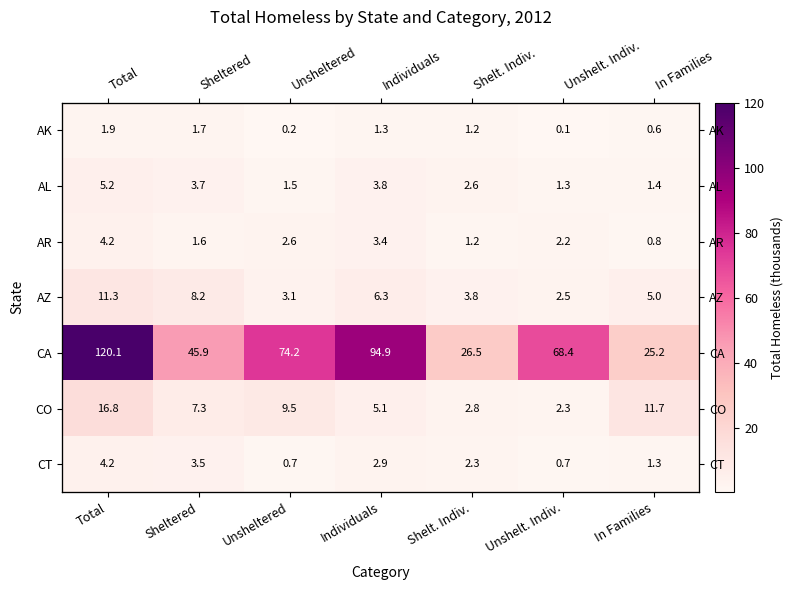

The AZ series shows 6.3 at Individuals. True or false?

True